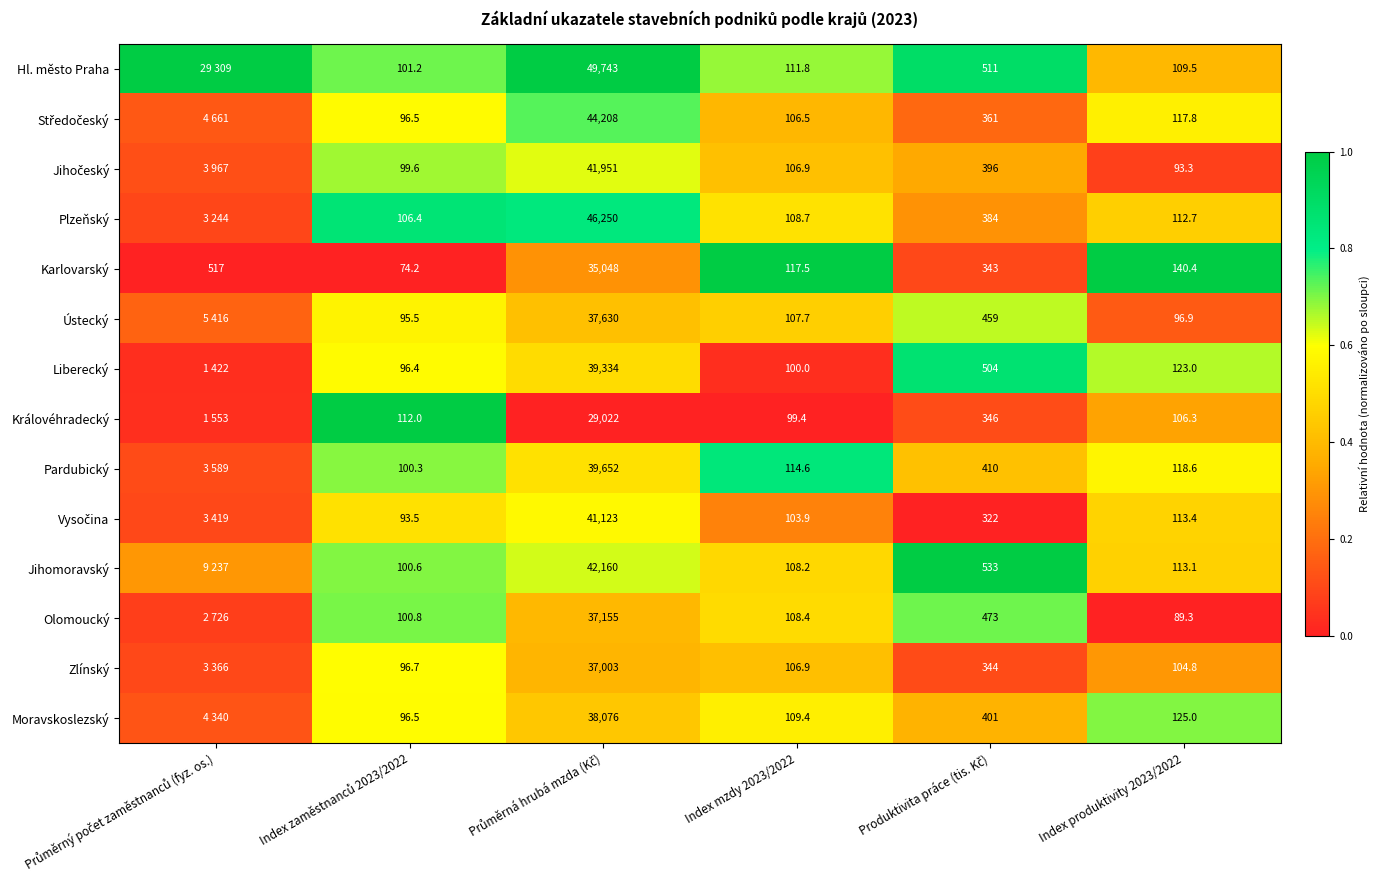

Between Index mzdy 2023/2022 and Index produktivity 2023/2022, which series saw the biggest shift?

Liberecký